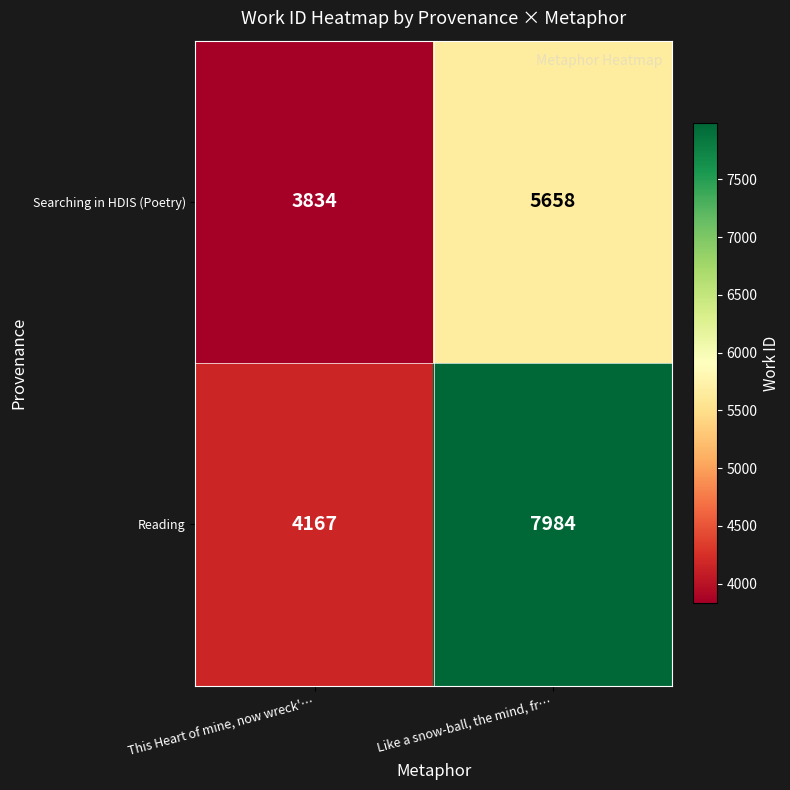

Rank the series by their maximum value, from lowest to highest.

Searching in HDIS (Poetry), Reading